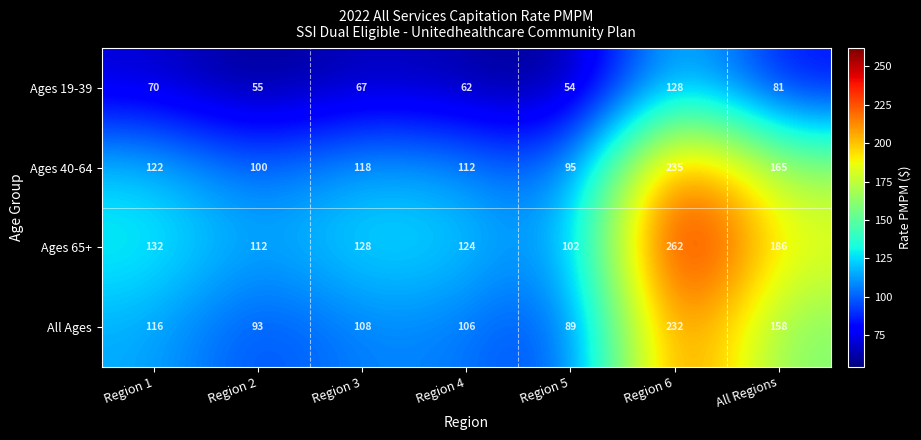

How many distinct data groups are displayed?

4